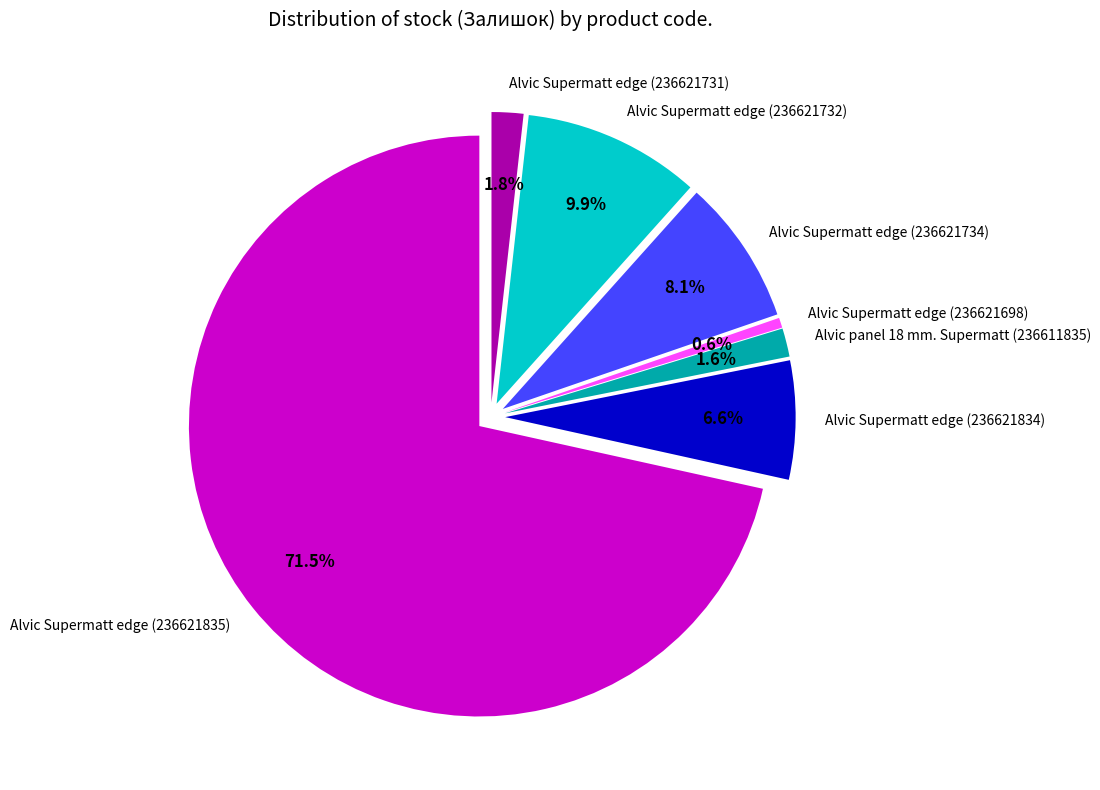

What is the total percentage of Alvic Supermatt edge (236621731) and Alvic Supermatt edge (236621834)?

8.4%